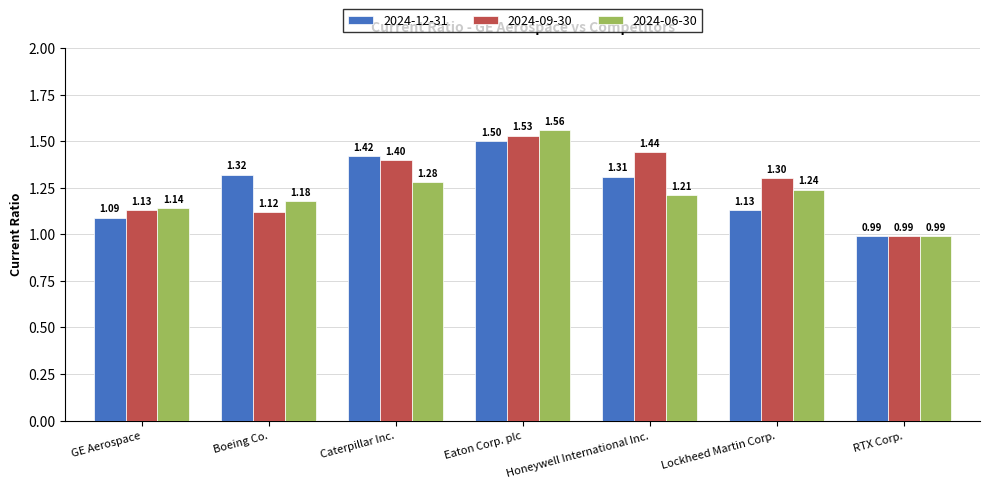

Where does the 2024-06-30 series first go above 1?

GE Aerospace